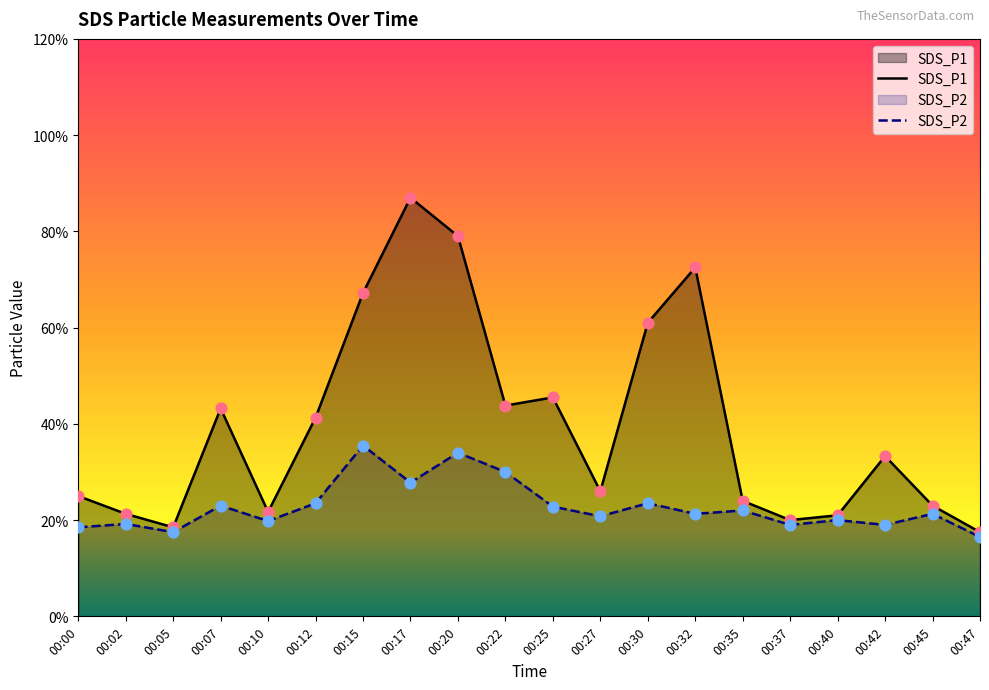

At how many categories does at least one series exceed 8?

1